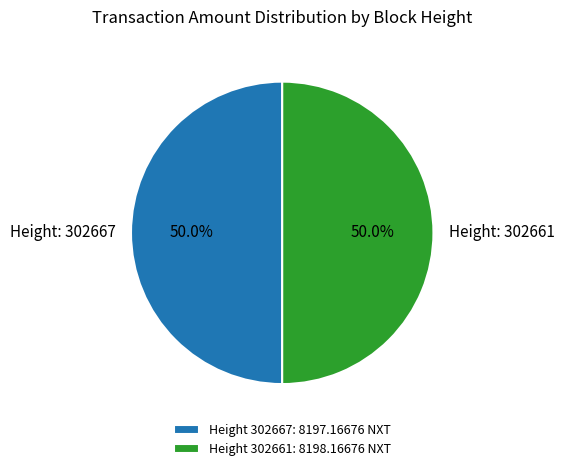

Count the number of slices in the pie.

2